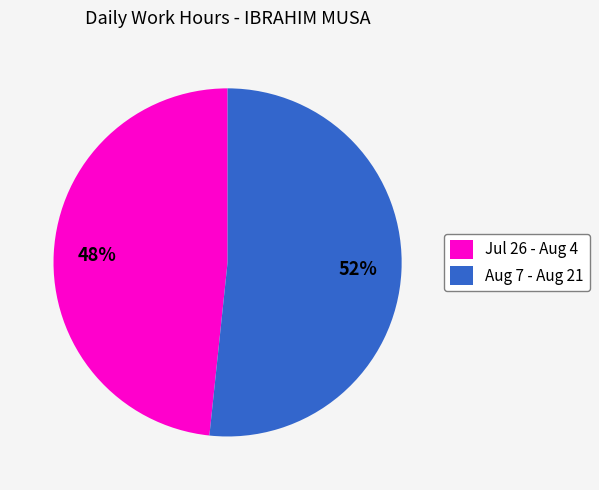

Between Aug 7 - Aug 21 and Jul 26 - Aug 4, which is larger?

Aug 7 - Aug 21